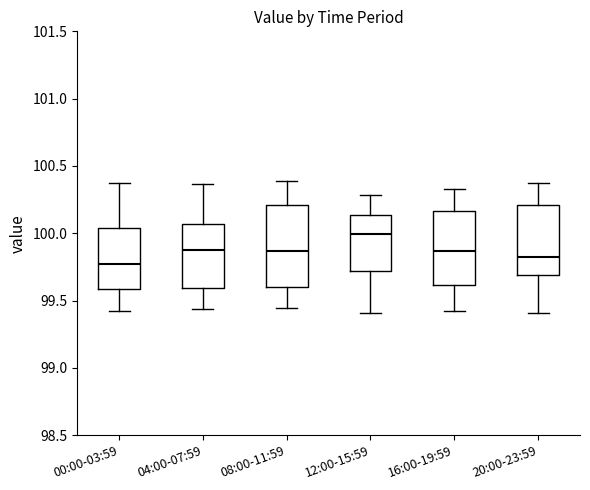

Where is the lower edge of the box for 12:00-15:59 on the y-axis? The values are not printed on the chart, so give them approximately, as read against the axis.

99.70